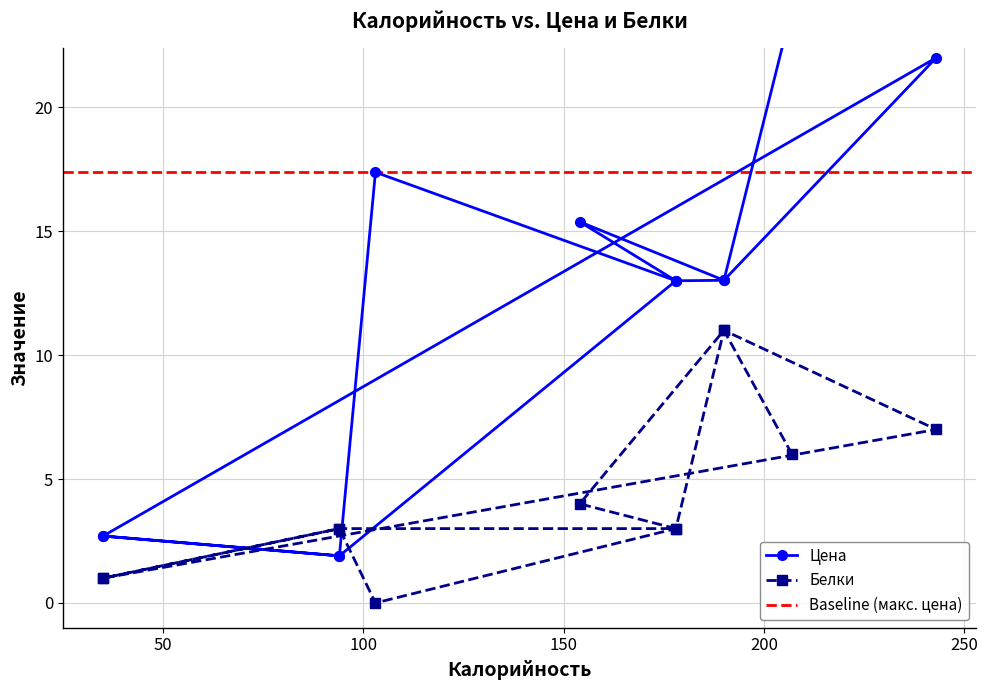

List the series in order of their peak value, highest first.

Цена, Белки